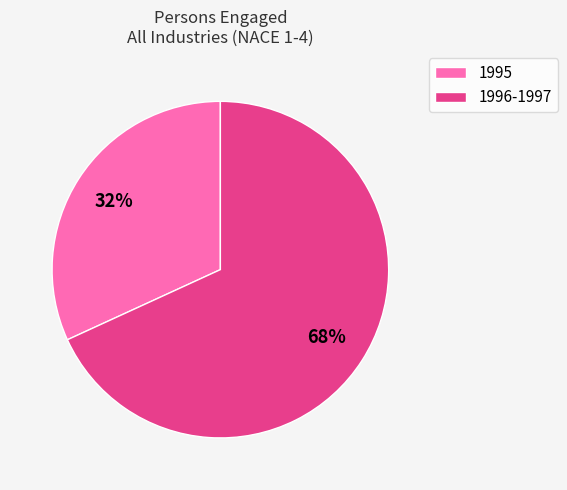

To the nearest percent, what is the difference between the largest and smallest slice percentages?

36%